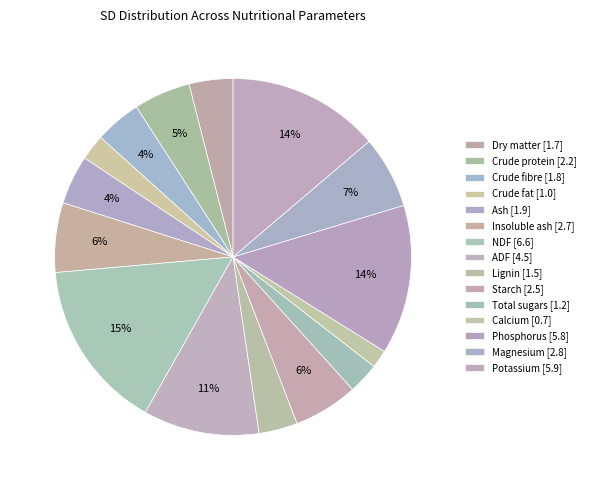

Count the number of slices in the pie.

15